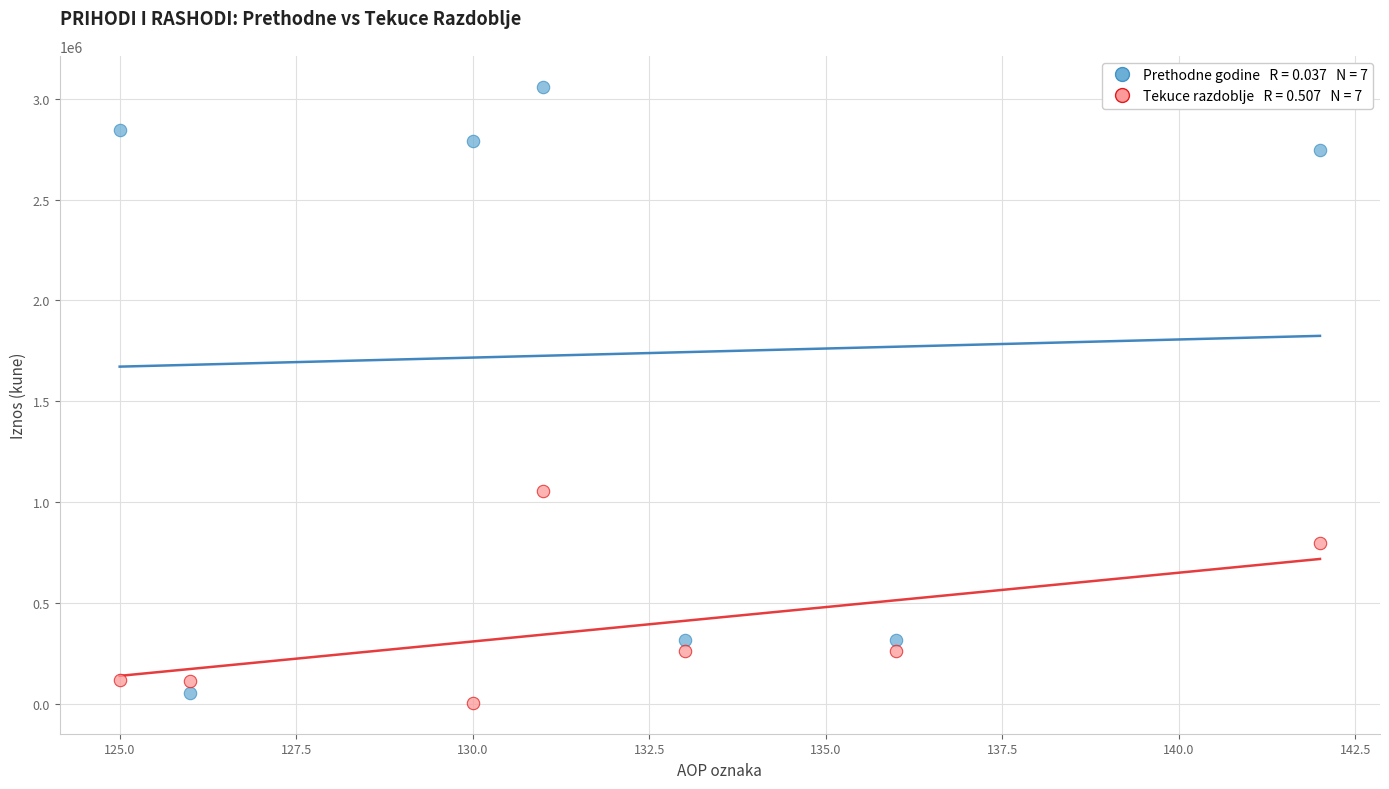

Across all series, what Y value is closest to 1532105?

1053830